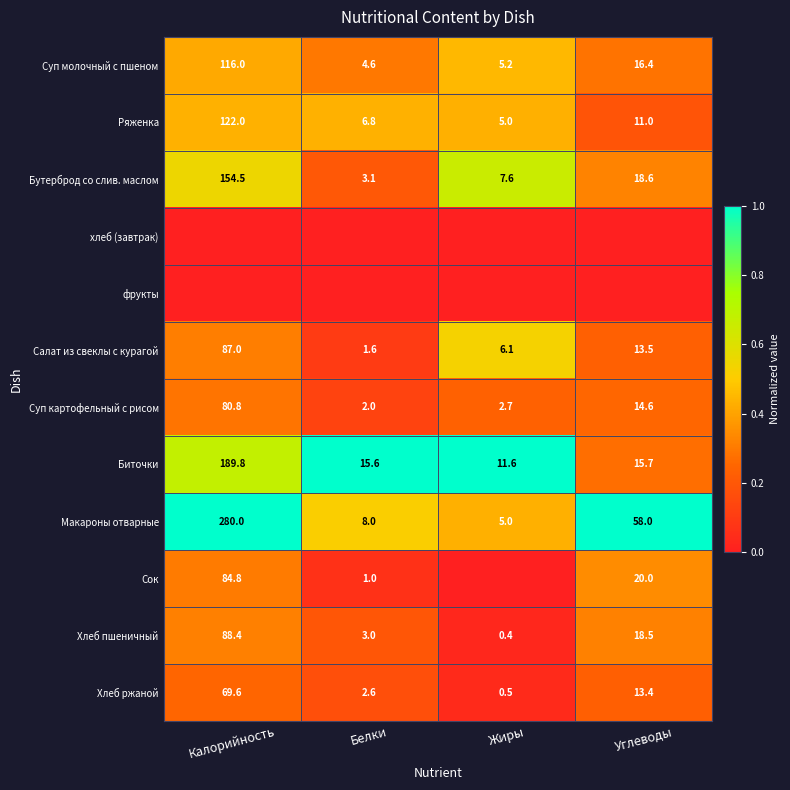

Is it true that Бутерброд со слив. маслом equals 261.4 at Калорийность?

False